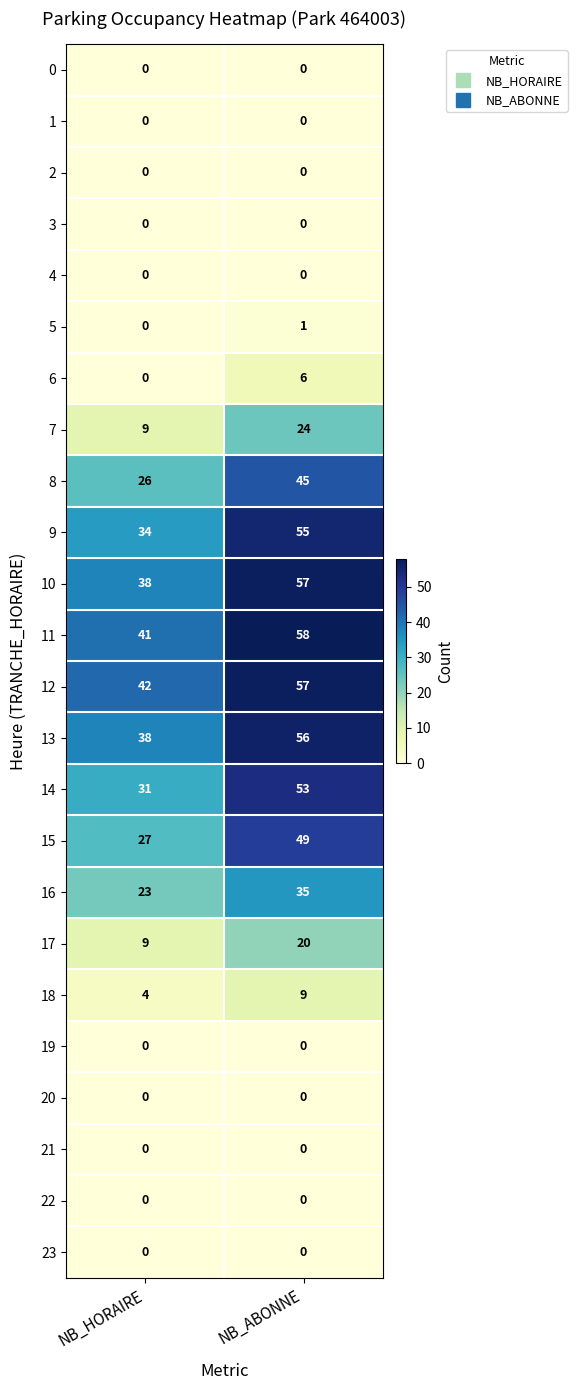

List the labels in order of 15 value, largest first.

NB_ABONNE, NB_HORAIRE